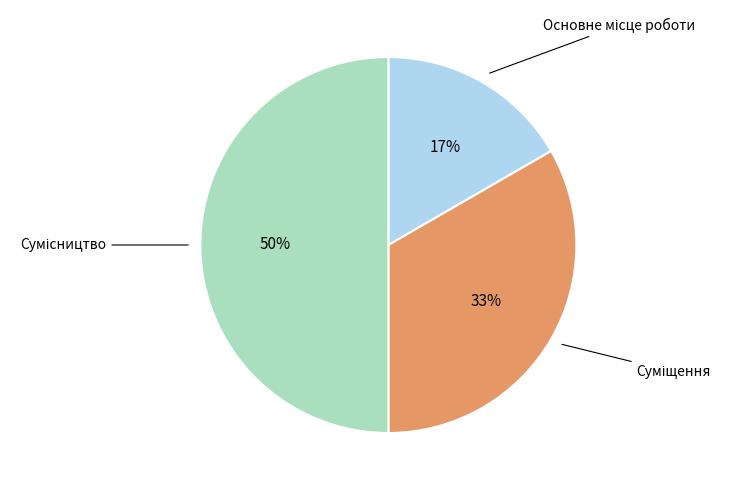

To the nearest percent, what is the difference between the largest and smallest slice percentages?

33%